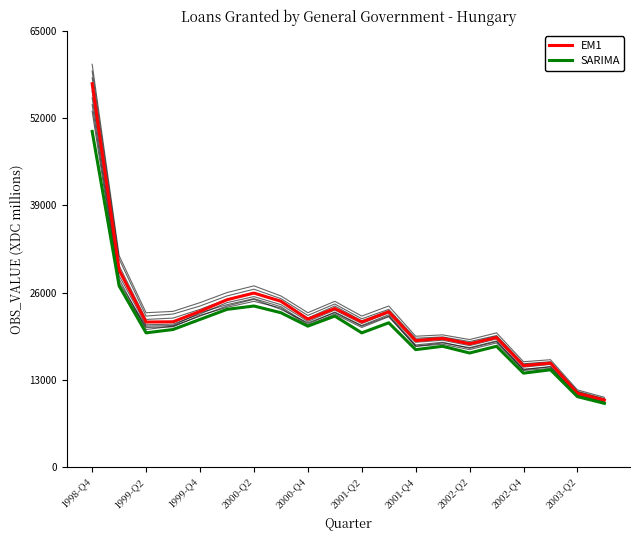

Which series changed the most between 1999-Q4 and 2000-Q4?

EM1